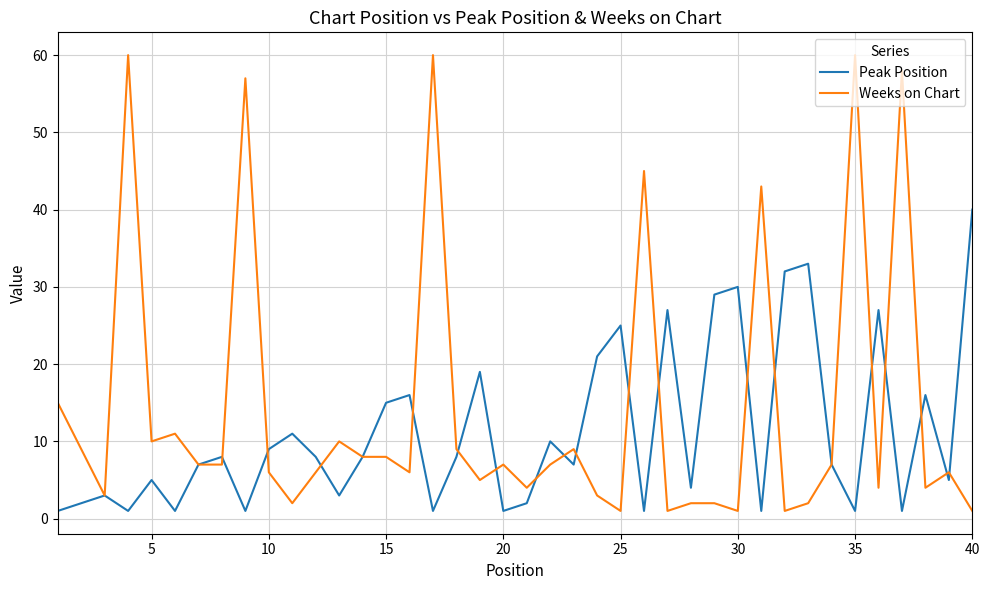

Which series has the largest total across all categories?

Weeks on Chart